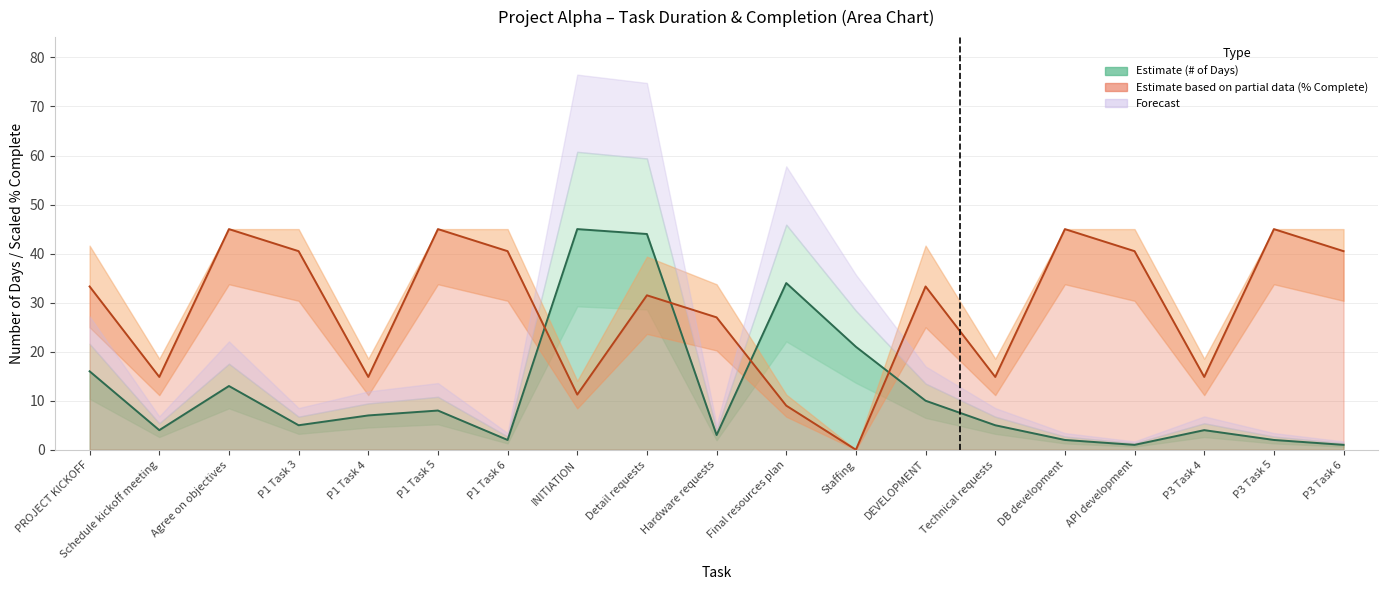

At which category does the chart reach its minimum across all series?

Staffing